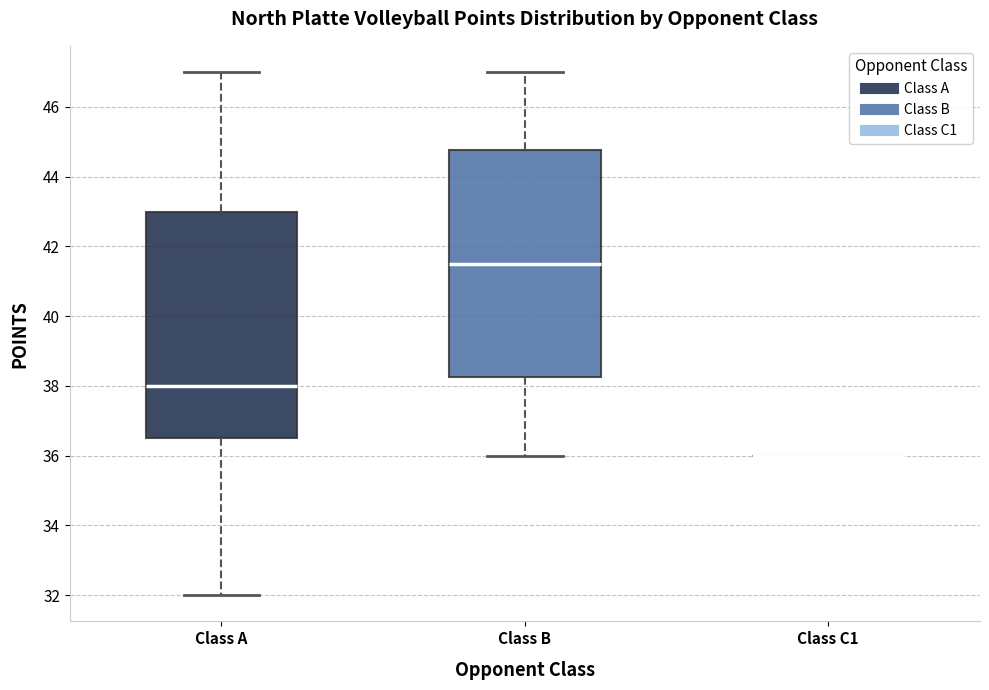

Reading left to right, transcribe this box plot: for each box, give where its median line is, the range the box spans, and where its two whiskers end, as read against the y-axis. The values are not printed on the chart, so give them approximately, as read against the axis.

Class A: median 38.0, box 36.6 to 43.0, whiskers 32.0 to 47.0
Class B: median 41.6, box 38.2 to 44.8, whiskers 36.0 to 47.0
Class C1: box collapsed to a line at 36.0, whiskers 36.0 to 36.0